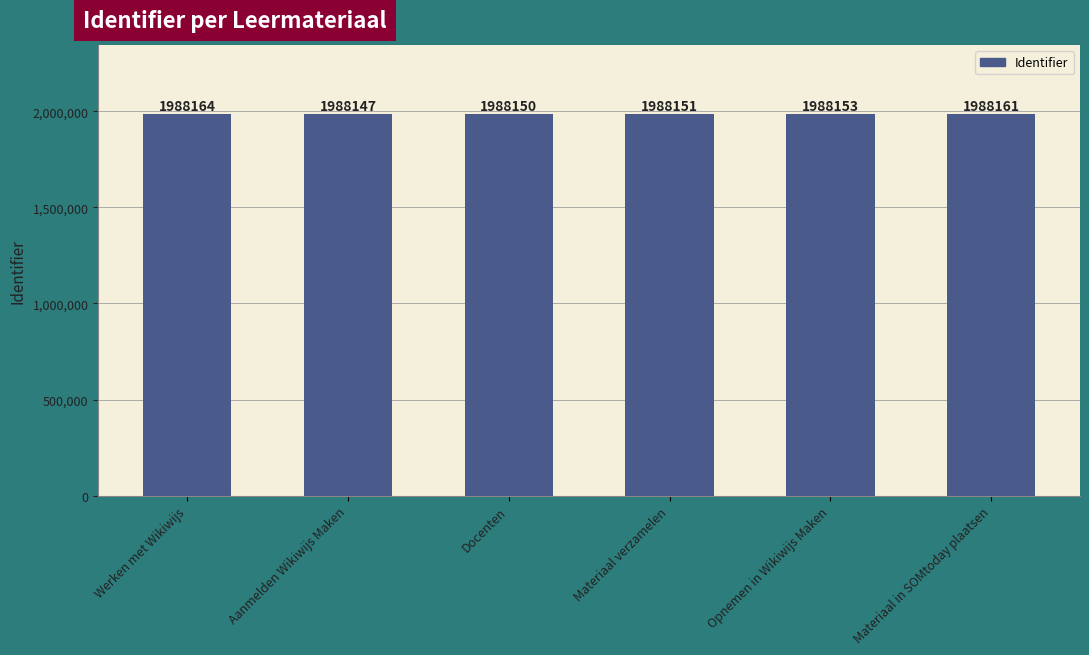

Rank the categories by value from highest to lowest.

Werken met Wikiwijs, Materiaal in SOMtoday plaatsen, Opnemen in Wikiwijs Maken, Materiaal verzamelen, Docenten, Aanmelden Wikiwijs Maken